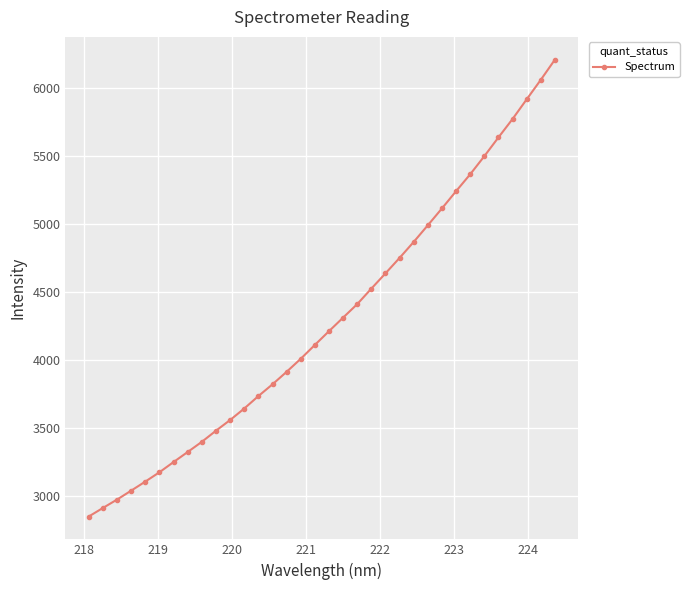

What is the sum of all values?

145799.9